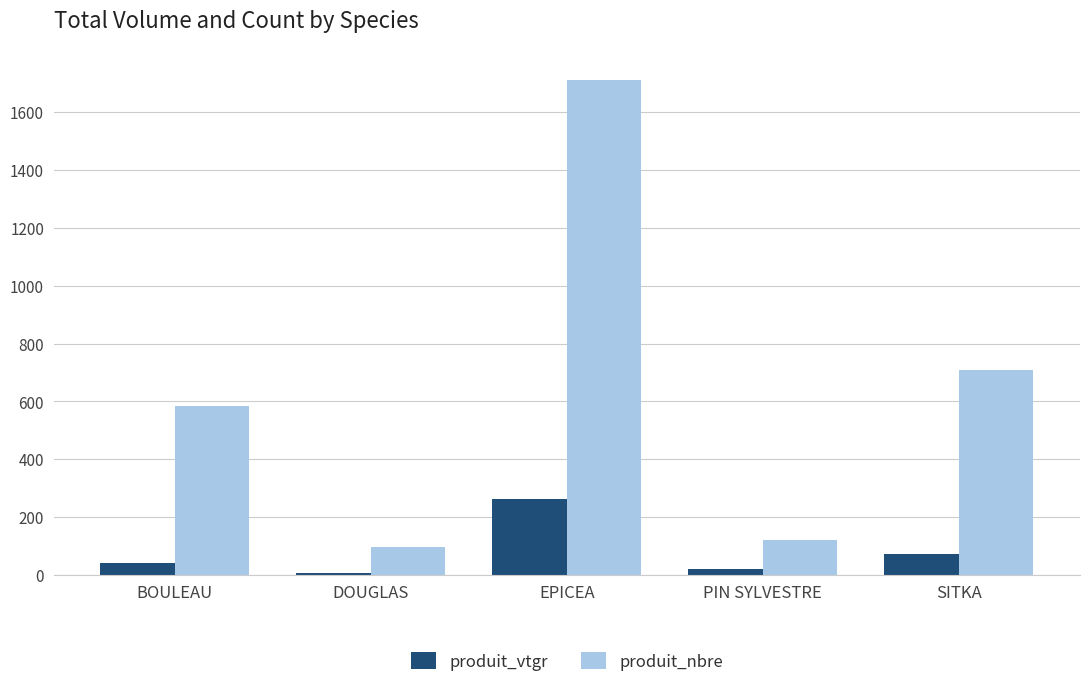

Which category has the highest value across all series?

EPICEA